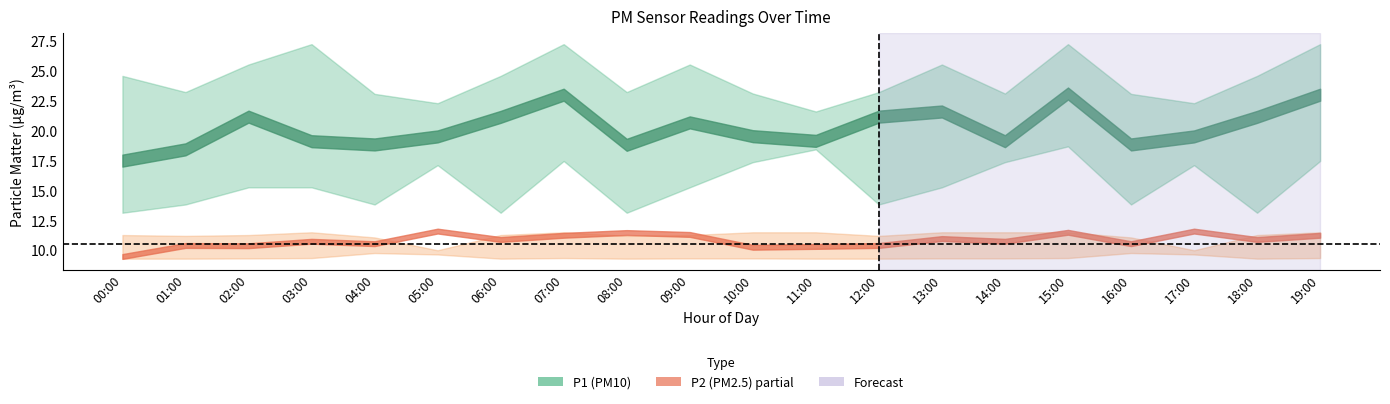

The value of P1_lower at 09:00 is 15.2. True or false?

True